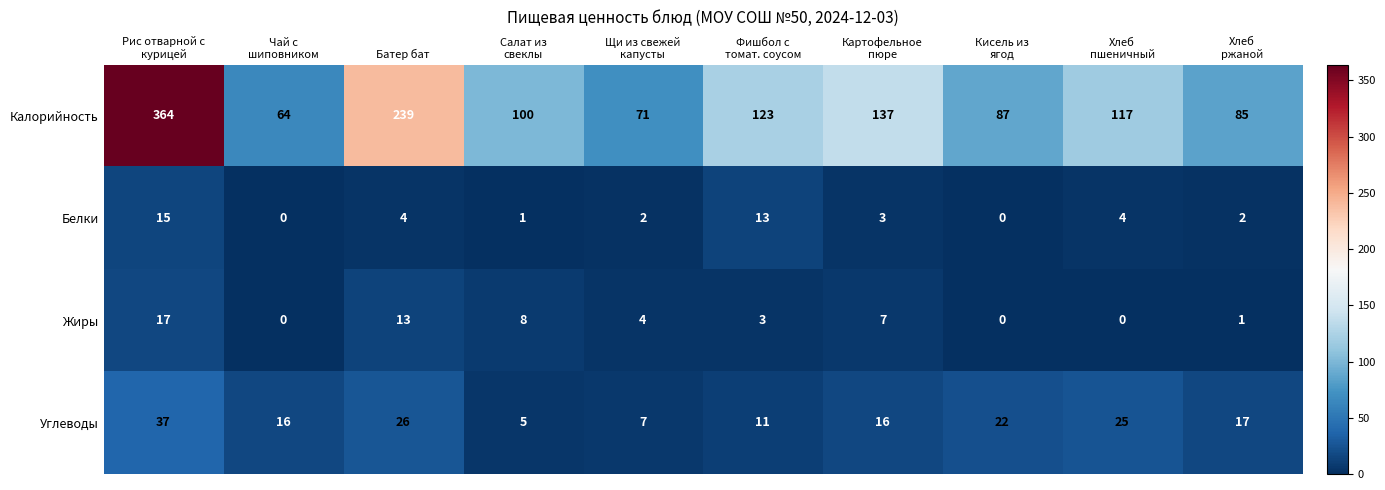

How many data points in Углеводы are less than 17?

5